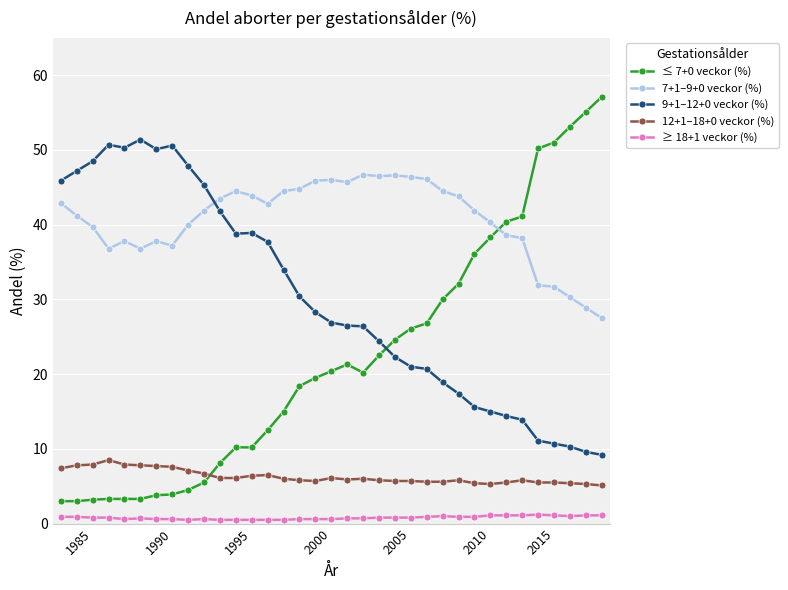

Which series has the largest total across all categories?

7+1–9+0 veckor (%)